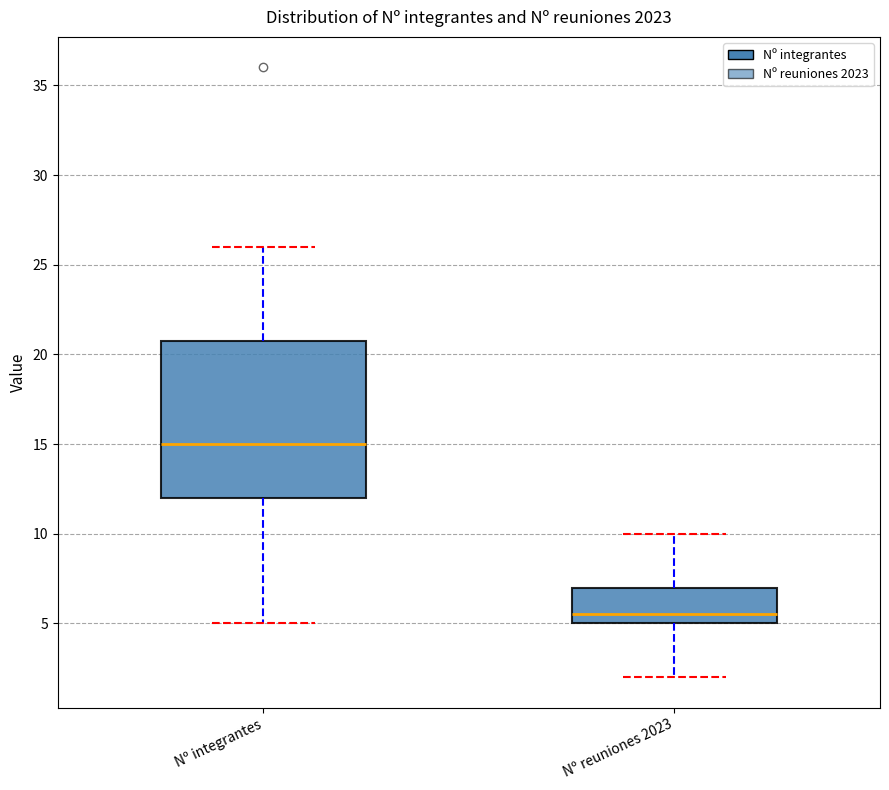

Where does the upper whisker of the box for Nº reuniones 2023 end on the y-axis? The values are not printed on the chart, so give them approximately, as read against the axis.

10.0